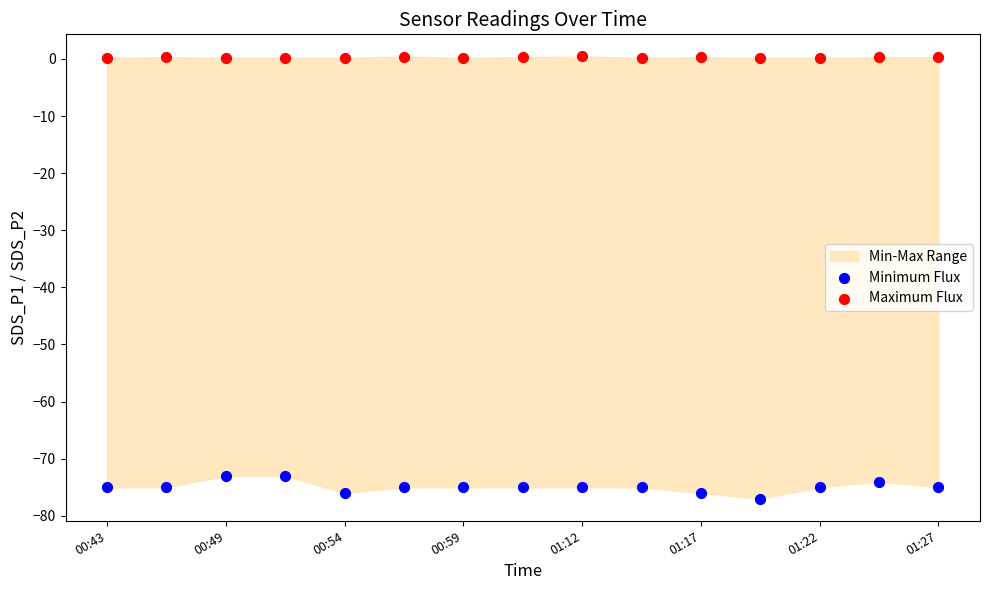

Which series reaches the maximum Y coordinate?

Maximum Flux